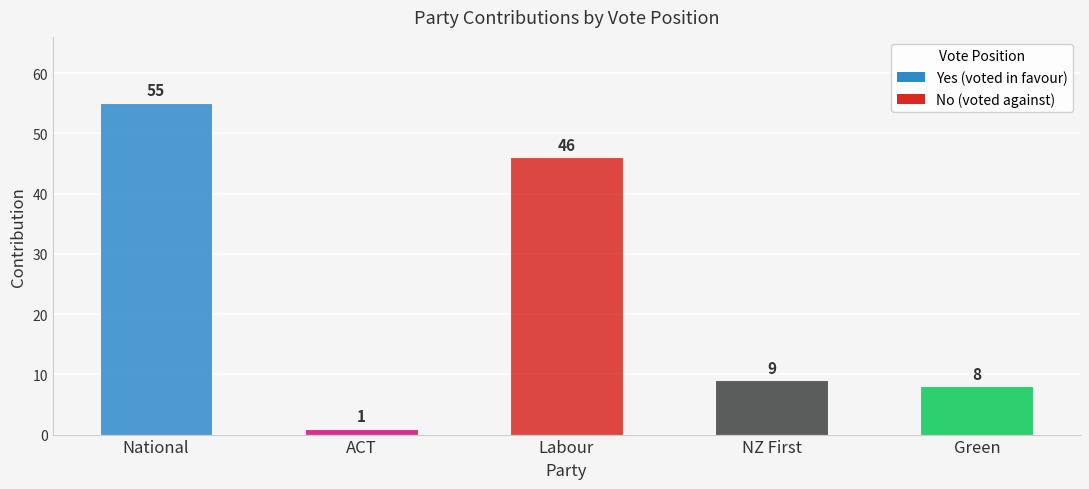

Is it true that the value at National is 75?

False